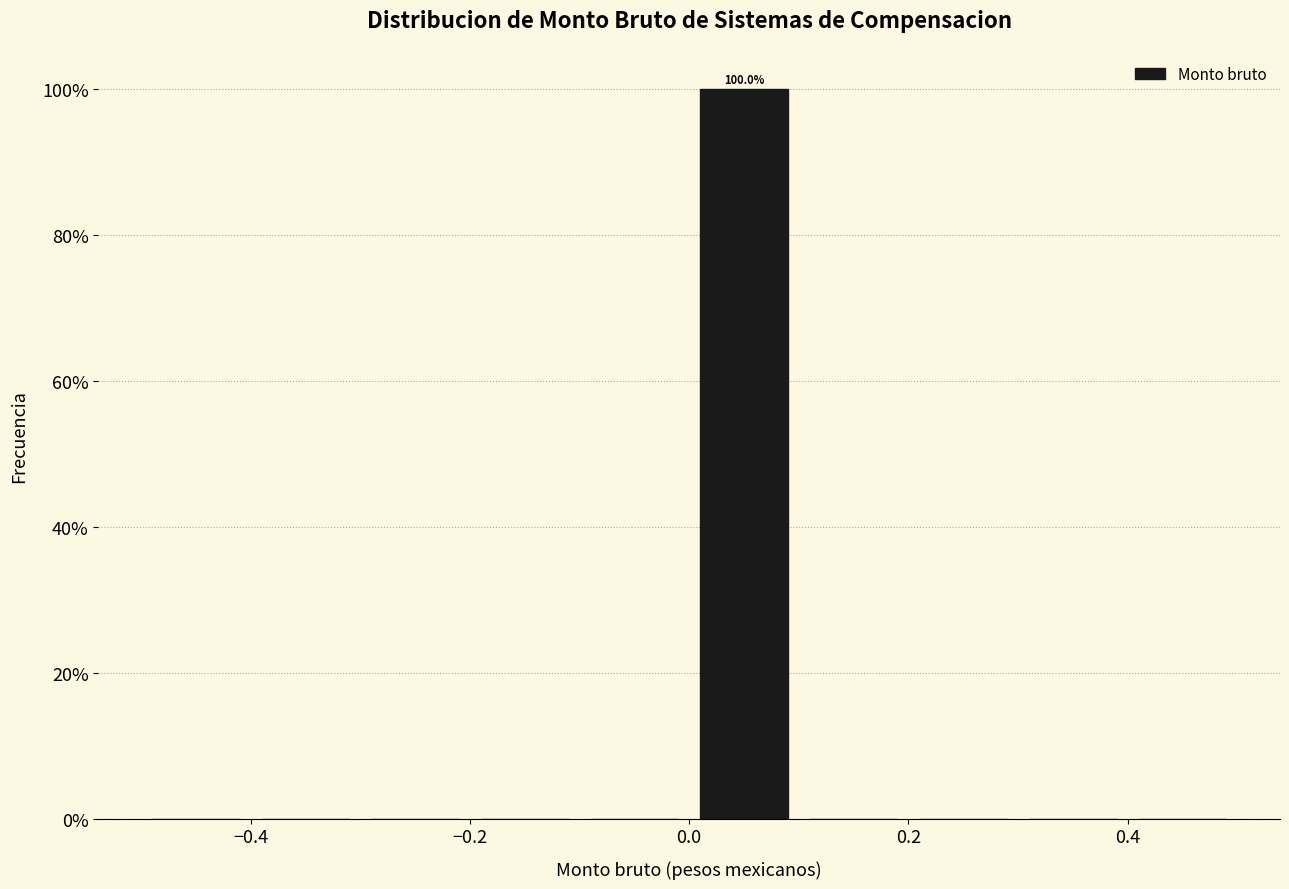

Which range on the x-axis has the tallest bar?

0.0 to 0.1